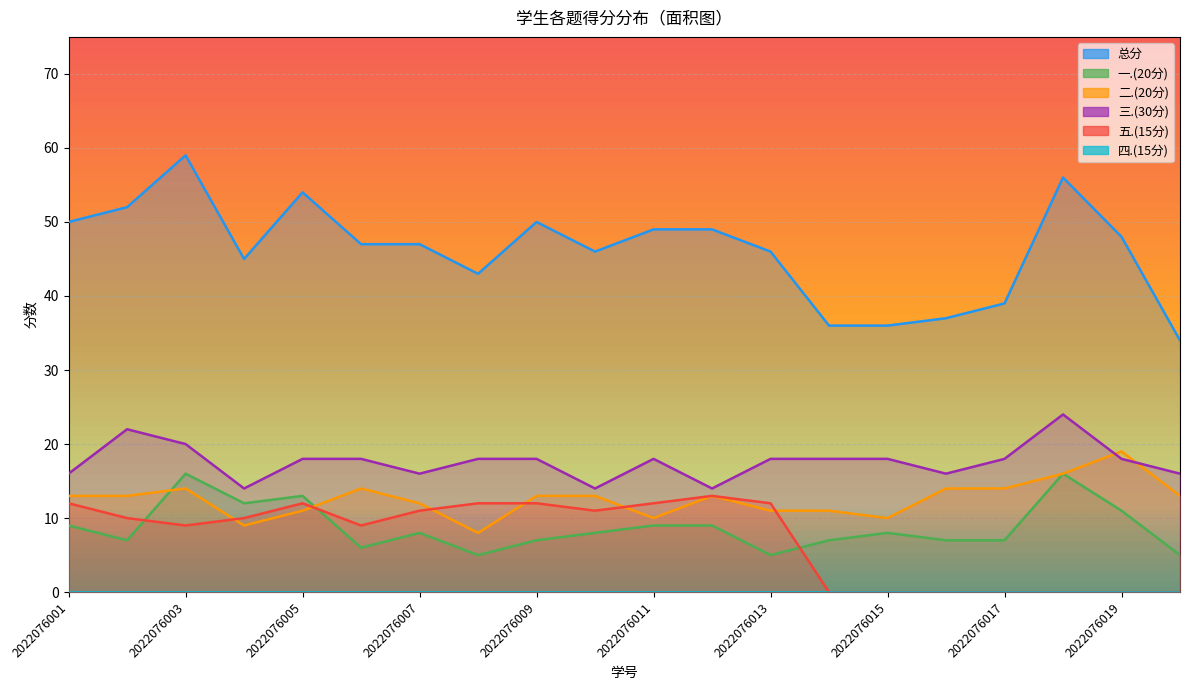

How many interior local valleys does the 二.(20分) series have?

4